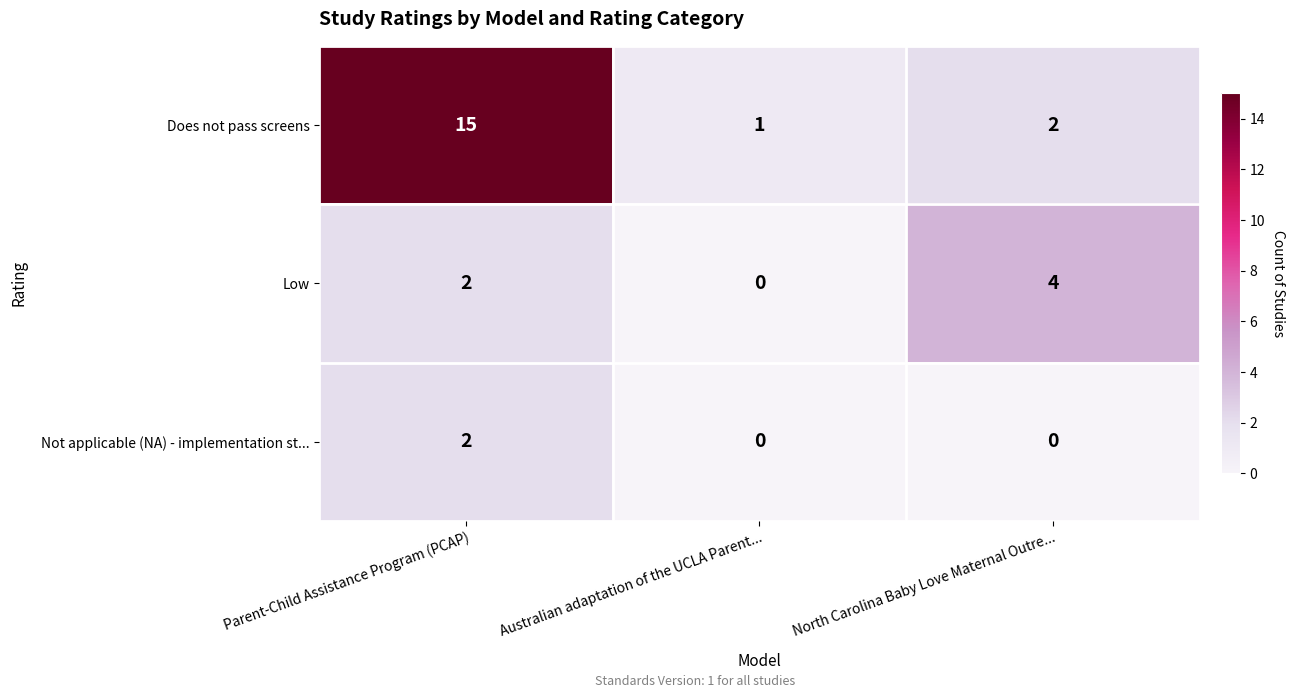

Reading left to right, list all the values displayed in this chart.

Does not pass screens: Parent-Child Assistance Program (PCAP)=15	Australian adaptation of the UCLA Parent...=1	North Carolina Baby Love Maternal Outre...=2
Low: Parent-Child Assistance Program (PCAP)=2	Australian adaptation of the UCLA Parent...=0	North Carolina Baby Love Maternal Outre...=4
Not applicable (NA) - implementation st...: Parent-Child Assistance Program (PCAP)=2	Australian adaptation of the UCLA Parent...=0	North Carolina Baby Love Maternal Outre...=0